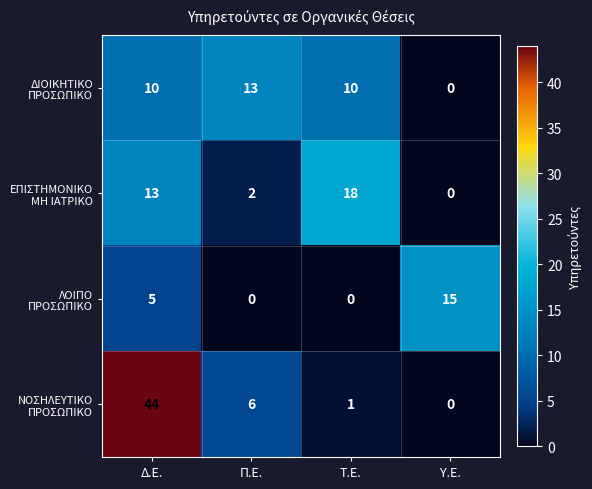

At which category is the sum across all series the highest?

Δ.Ε.